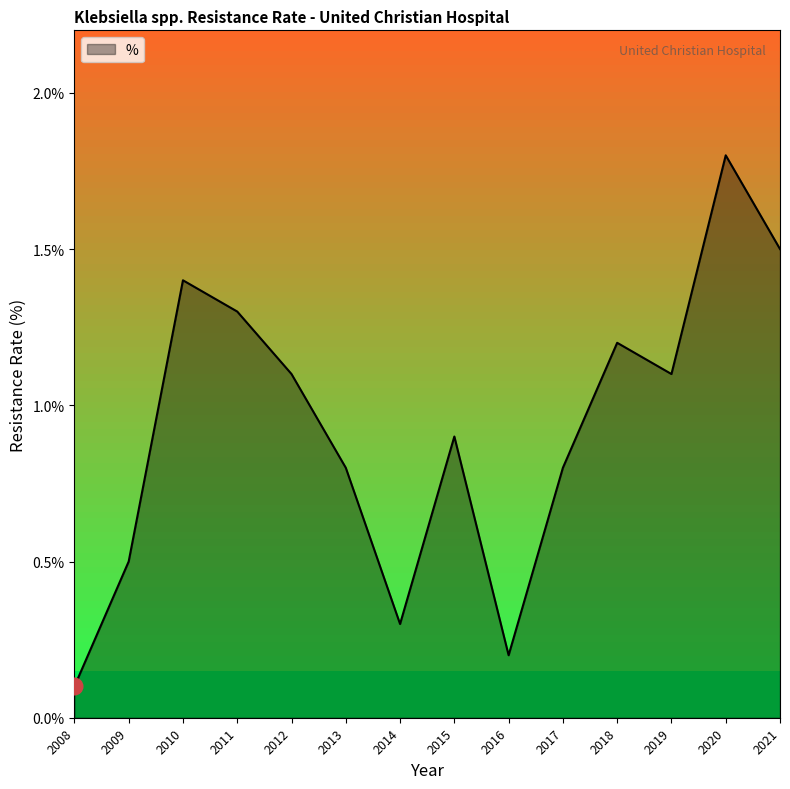

Where does the data first go above 1?

2010